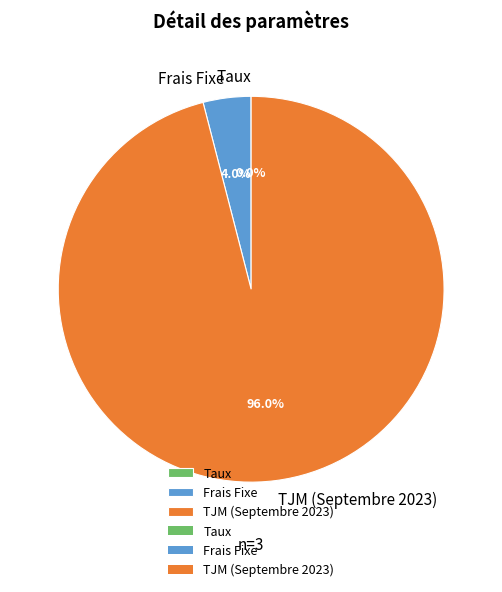

Between TJM (Septembre 2023) and Frais Fixe, which is larger?

TJM (Septembre 2023)